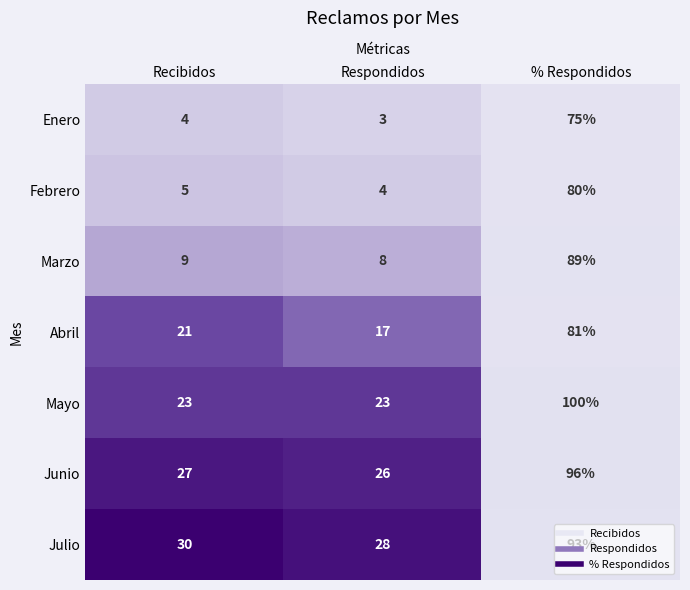

At which category is the sum across all series the highest?

% Respondidos